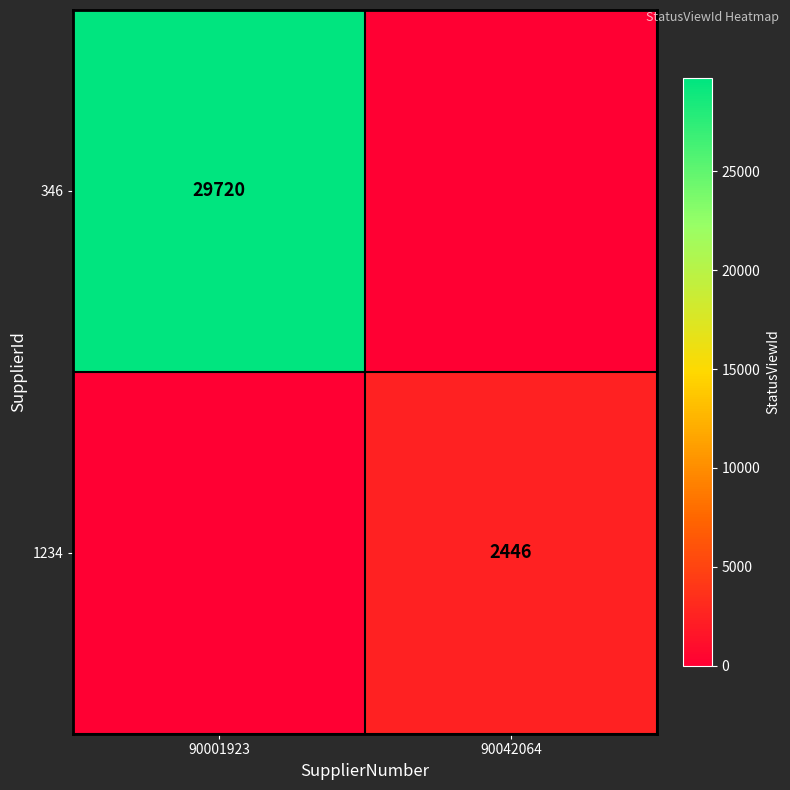

At which category is the sum across all series the highest?

90001923